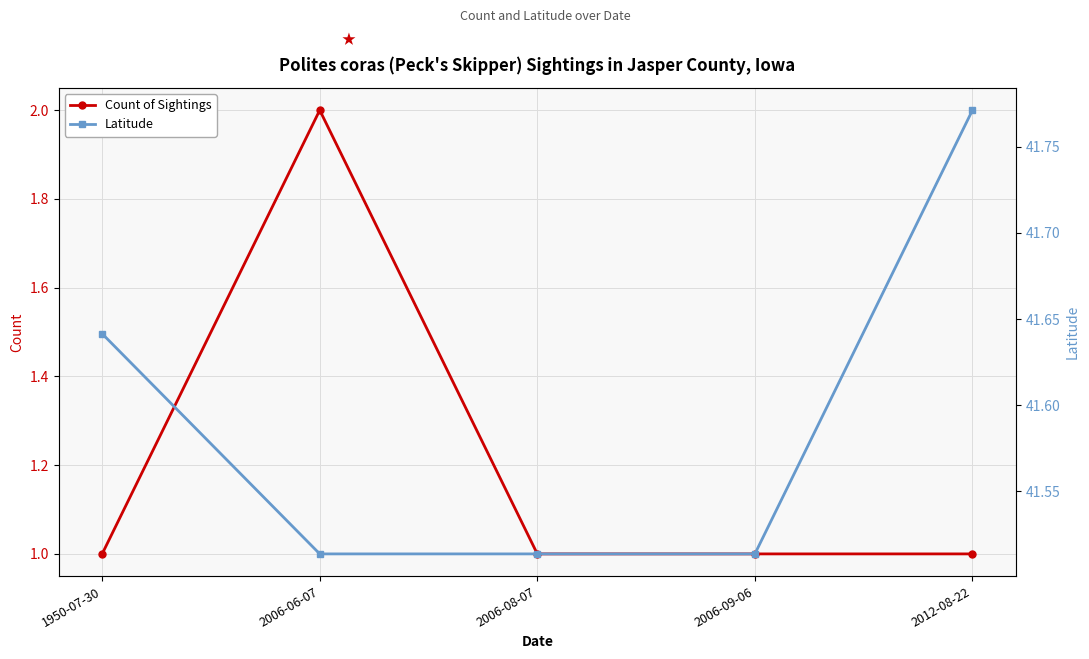

What is the total value across all series at 2006-06-07?

43.5